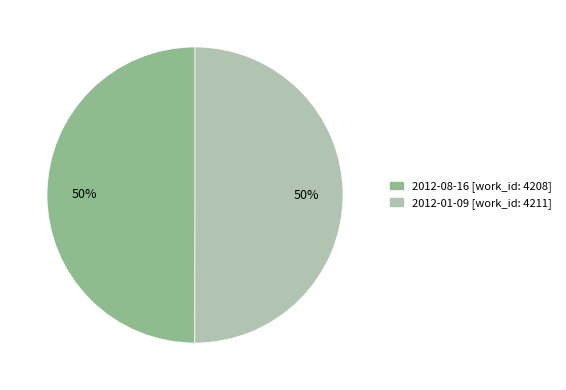

To the nearest percent, what is the average slice percentage?

50%